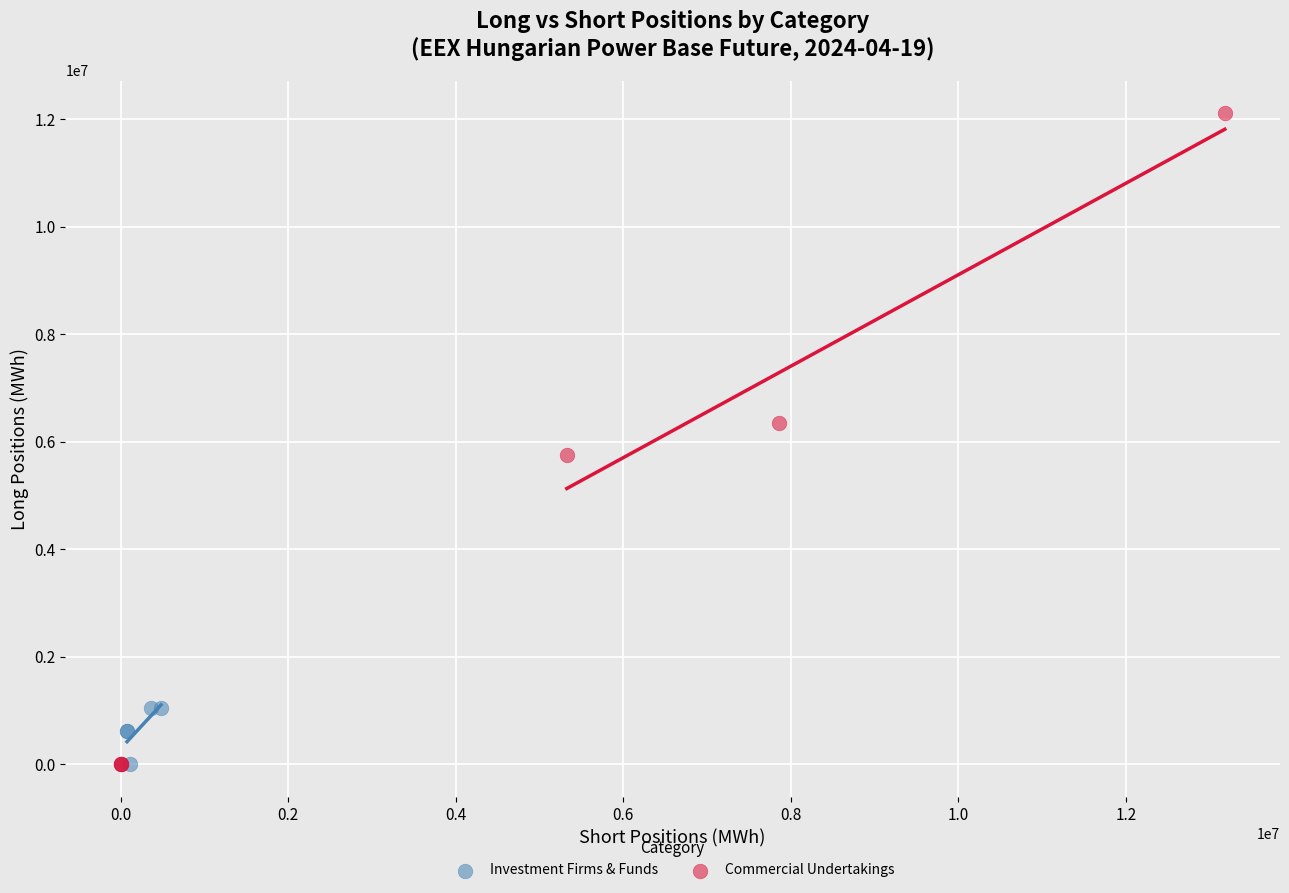

Which series contains the highest Y value?

Commercial Undertakings